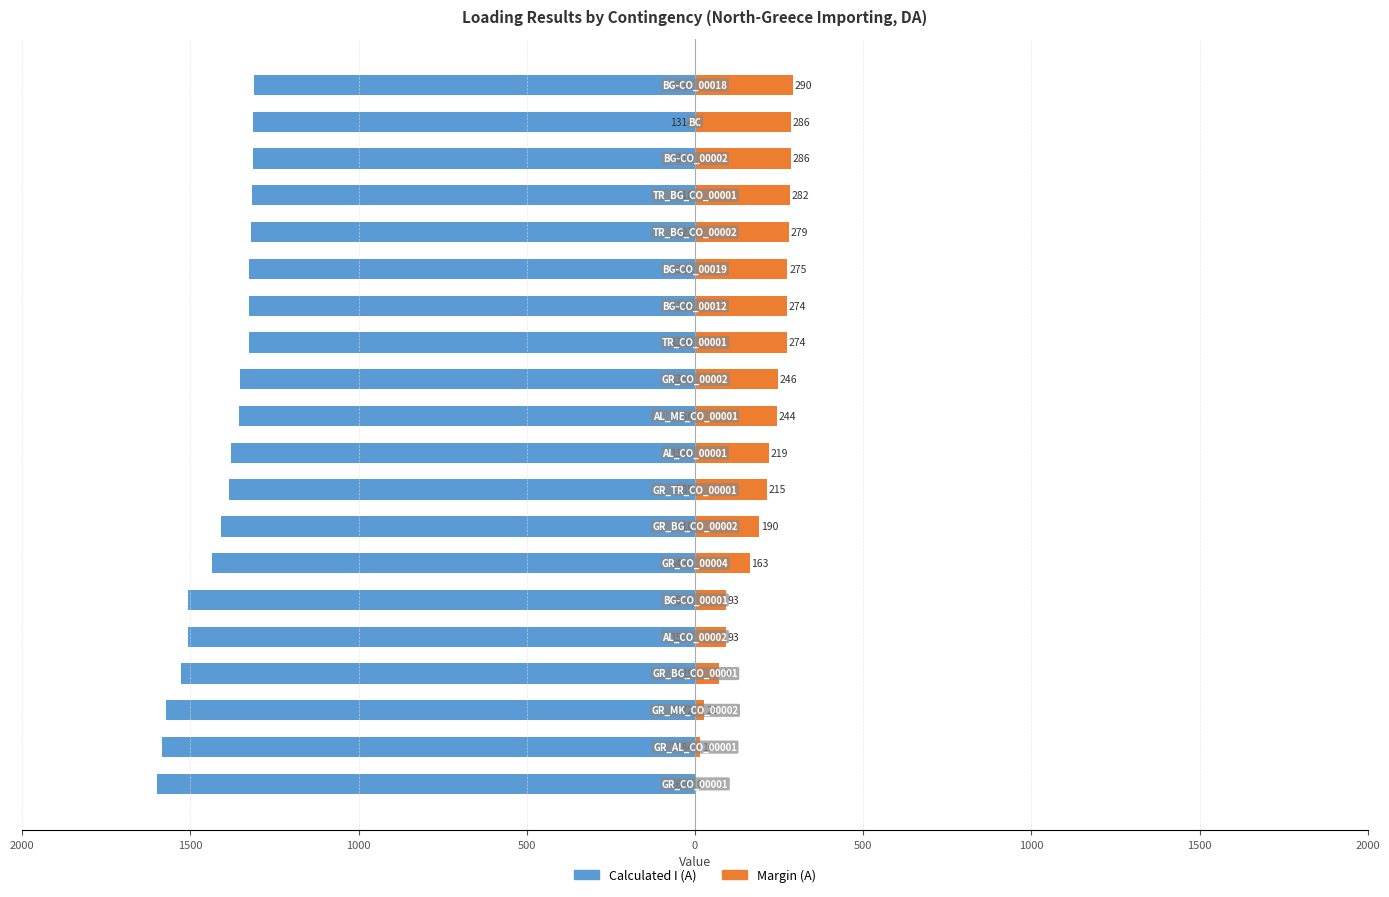

What are all the series names shown in the legend?

Calculated I (A), Margin (A)